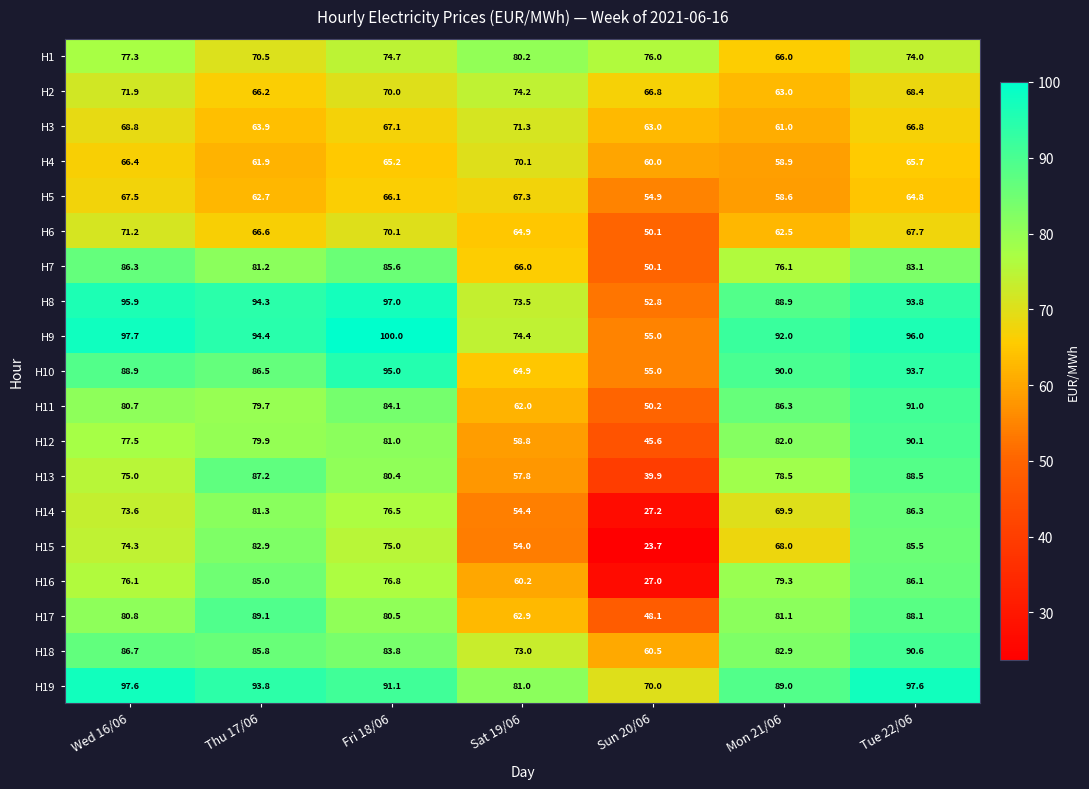

Where is H9 nearest to the value 77?

Sat 19/06